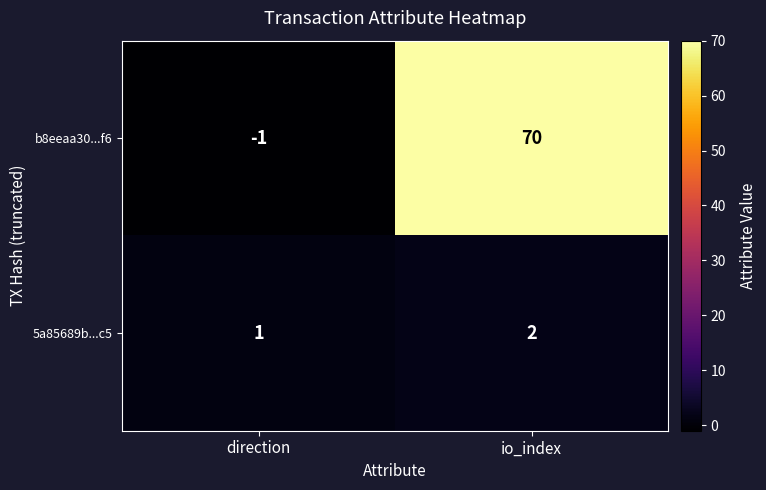

Where is 5a85689b...c5 nearest to the value 1?

direction